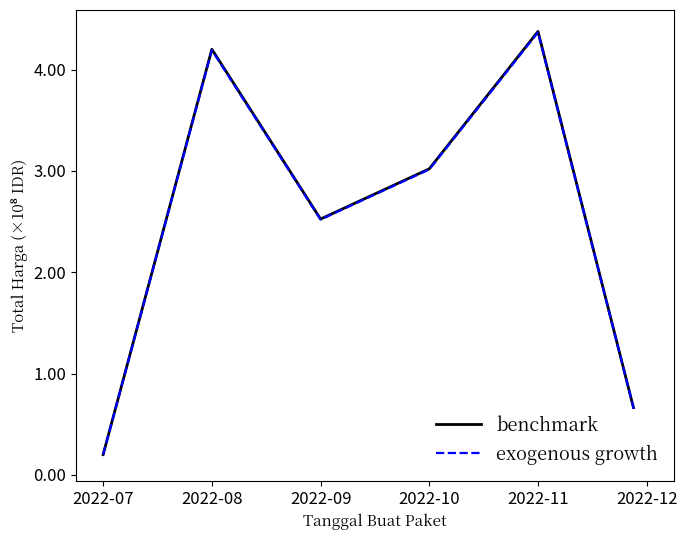

What is the maximum value shown in the chart?

4.4